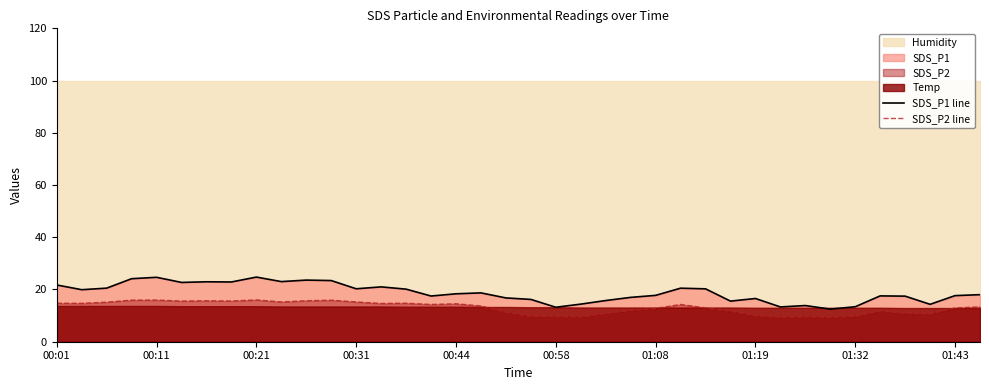

Which series has the largest range (max minus min)?

SDS_P1 line